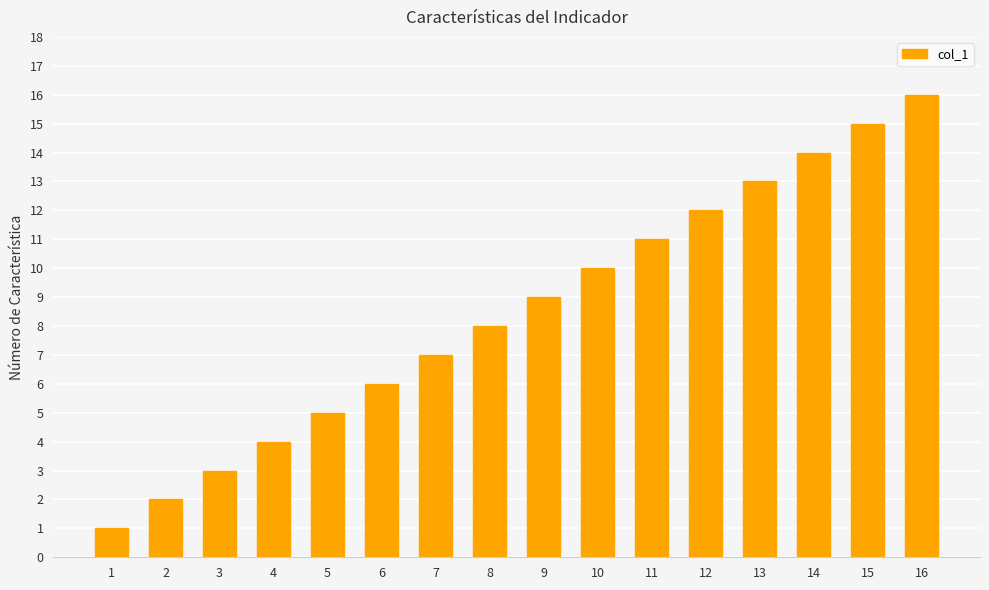

Are the bars grouped side by side (vs. stacked)?

No